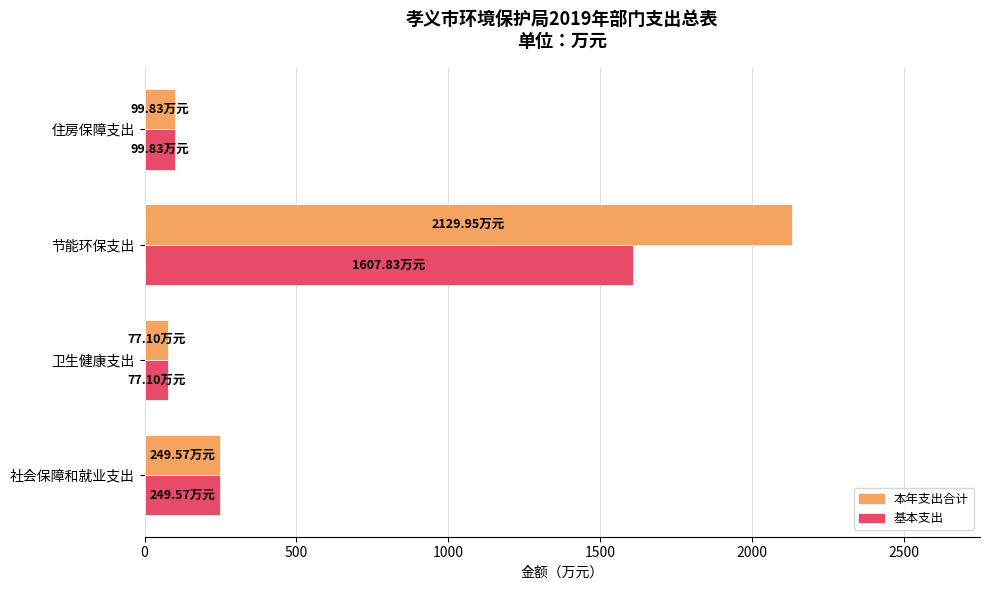

What is the difference between the maximum and minimum values in the 基本支出 series?

1530.7